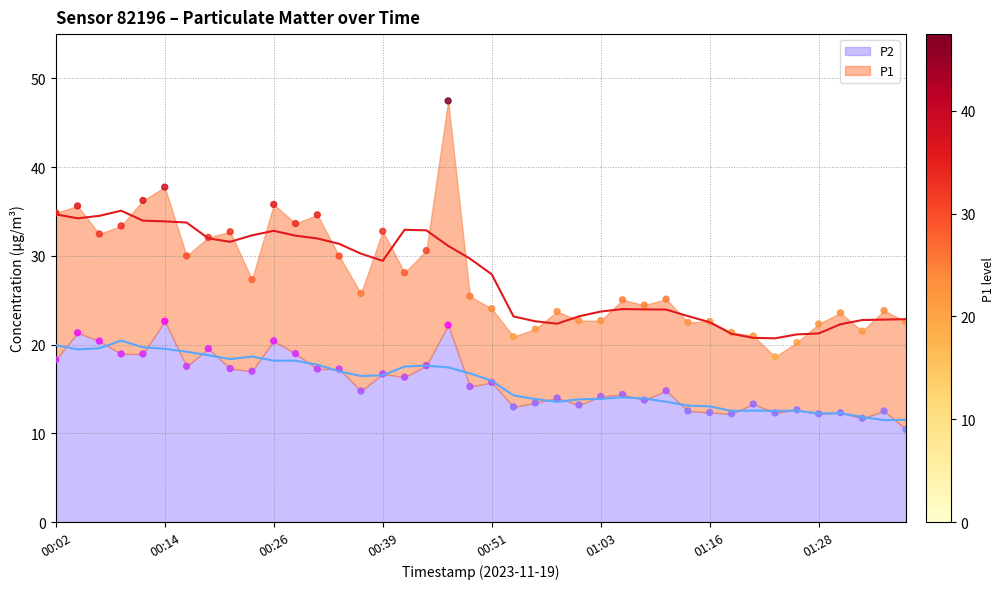

Which series contains the lowest Y value?

P2